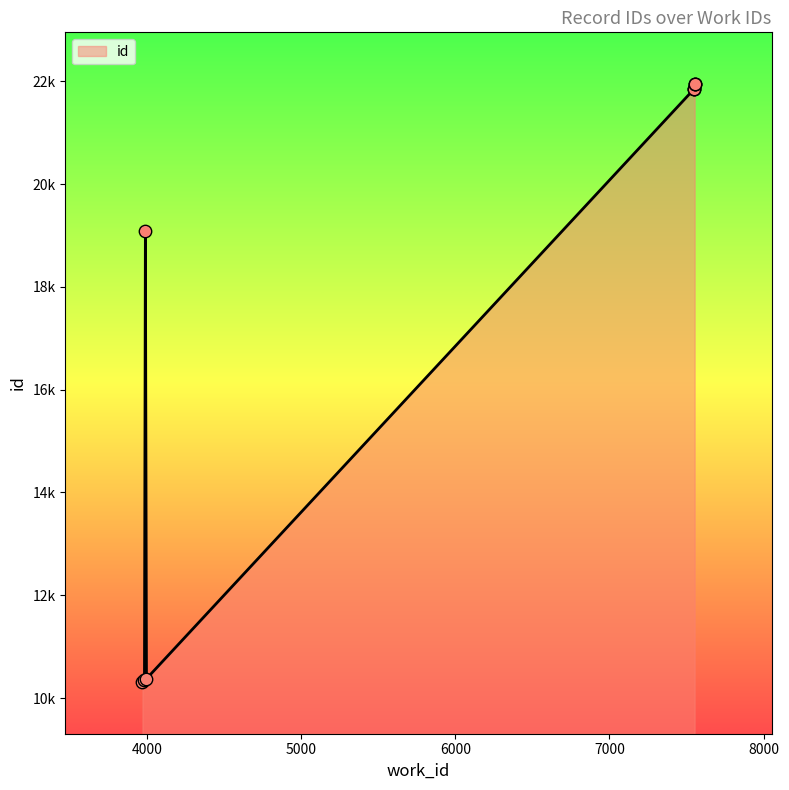

What is the change in value from 7548 to 7553?

+104